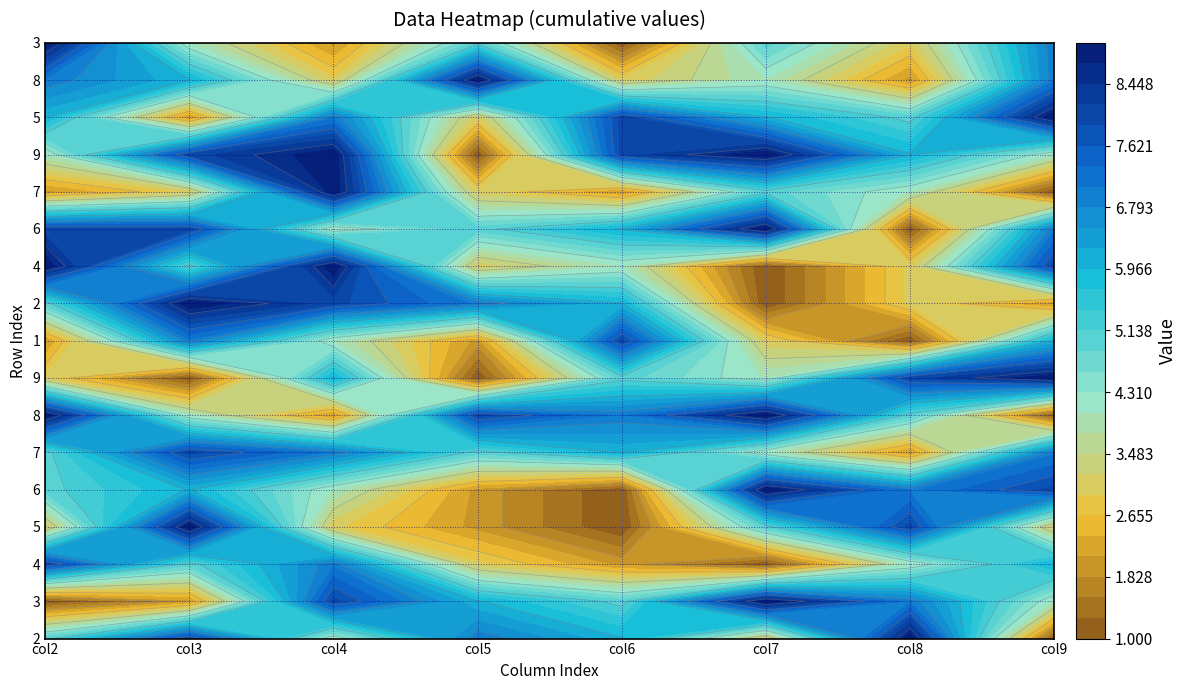

Reading left to right, list all the values displayed in this chart.

2: 5	1	8	3	5	5	9	3	2	5	9	8	2	4	6	7	9
3: 8	2	5	9	6	8	4	1	7	9	5	8	3	8	2	6	4
4: 4	8	7	3	4	7	2	6	4	8	9	4	9	9	7	3	2
5: 7	6	3	2	2	5	8	1	2	7	3	5	3	1	3	9	5
6: 6	5	2	1	1	6	7	5	8	6	4	6	2	8	8	3	1
7: 3	9	1	5	9	4	9	4	3	1	1	9	5	9	6	4	5
8: 9	7	4	8	7	2	5	8	1	3	3	1	4	6	5	2	3
9: 1	4	6	3	8	7	1	9	6	2	8	7	1	4	9	7	7